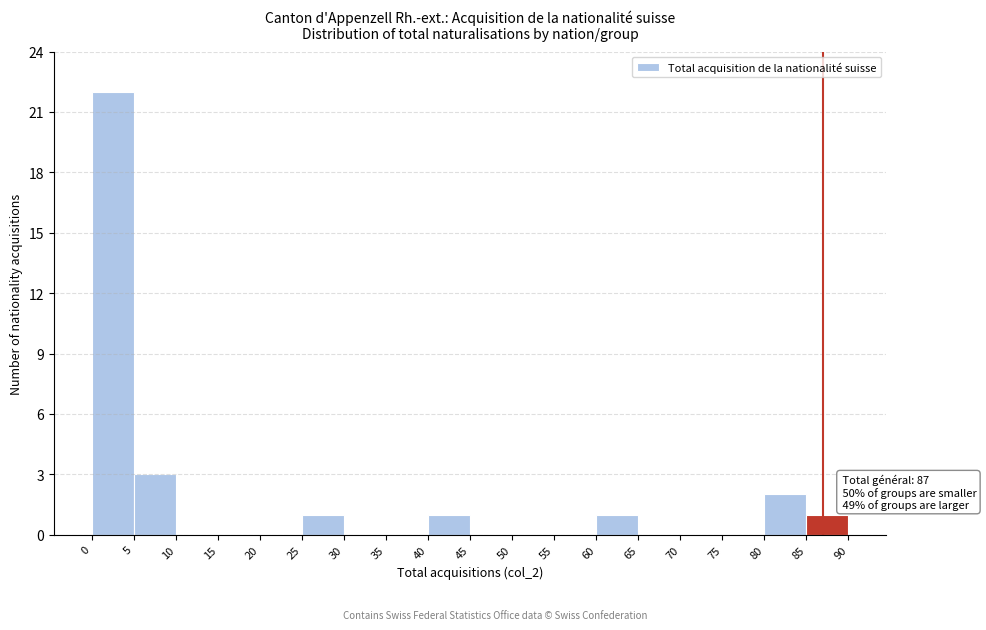

Over which range of the x-axis is the bar tallest?

0 to 5